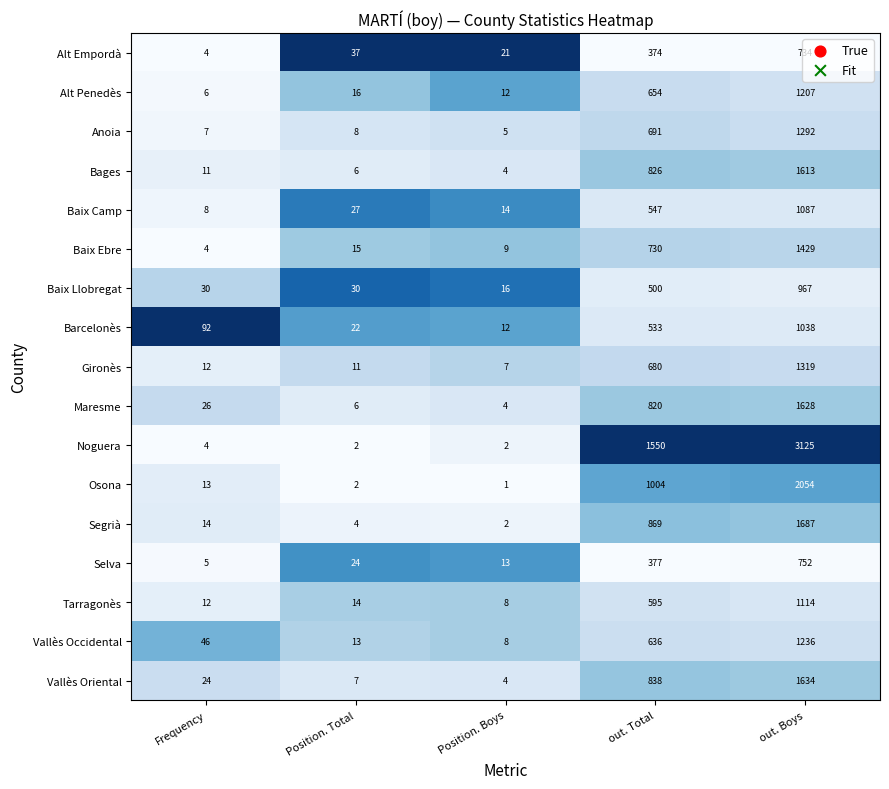

What is the difference between the maximum and minimum values in the Segrià series?

1685